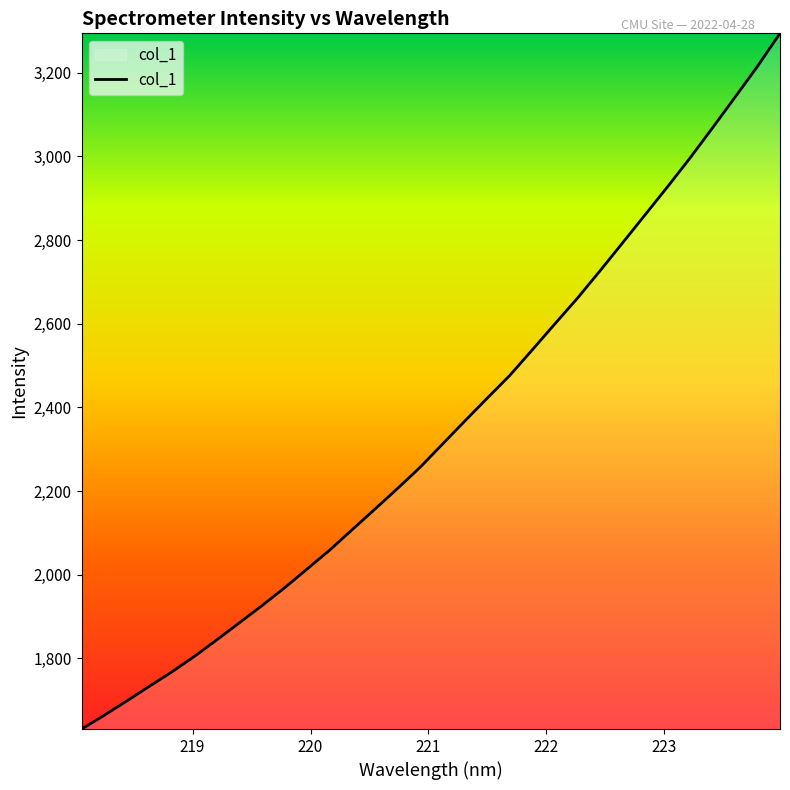

What is the difference between the maximum and minimum values?

1663.2